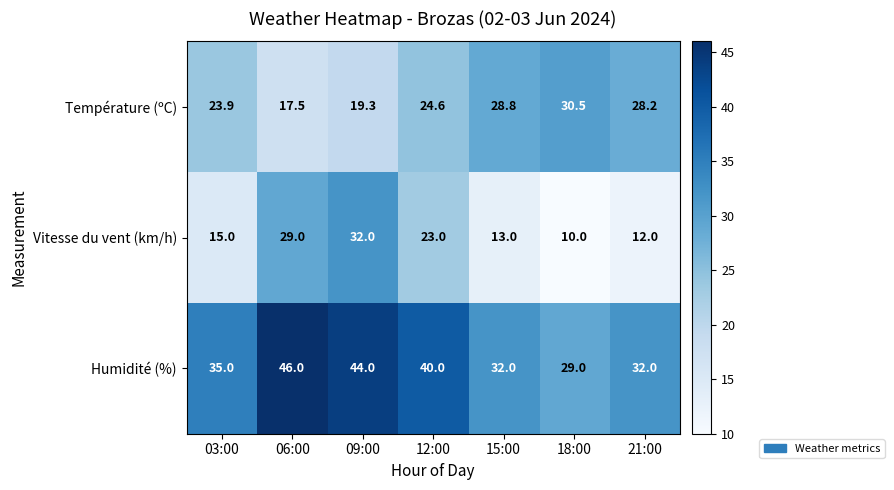

Reading left to right, transcribe all the data shown in this chart.

Température (ºC): 23.9	17.5	19.3	24.6	28.8	30.5	28.2
Vitesse du vent (km/h): 15.0	29.0	32.0	23.0	13.0	10.0	12.0
Humidité (%): 35.0	46.0	44.0	40.0	32.0	29.0	32.0